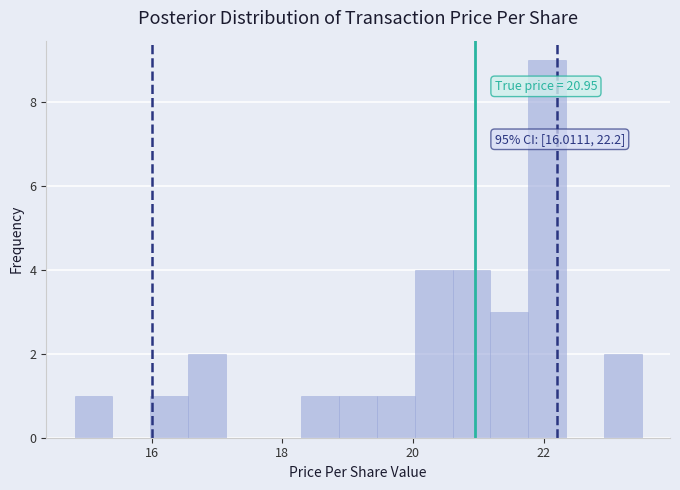

Read against the x-axis, roughly where is the centre of the tallest bar?

22.0